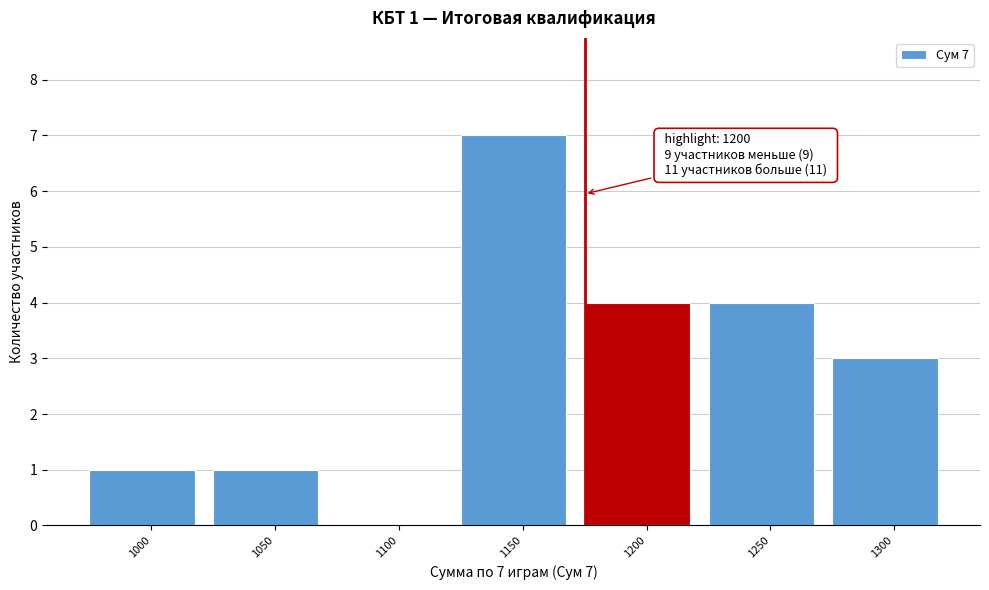

Reading left to right, what are all the values shown in this chart?

1000=1	1050=1	1100=0	1150=7	1200=4	1250=4	1300=3